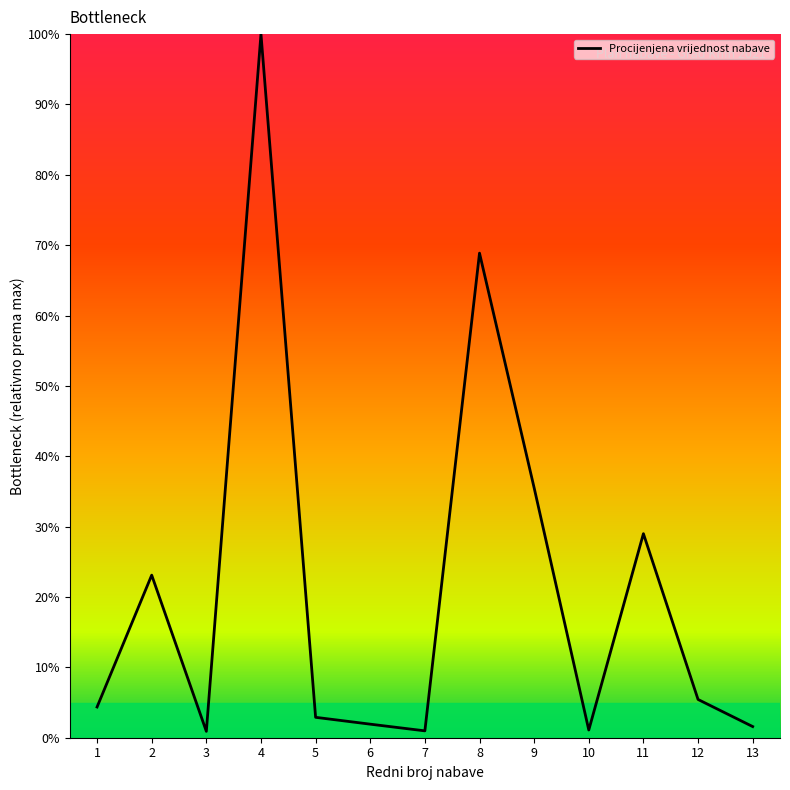

What is the maximum value shown in the chart?

100.0